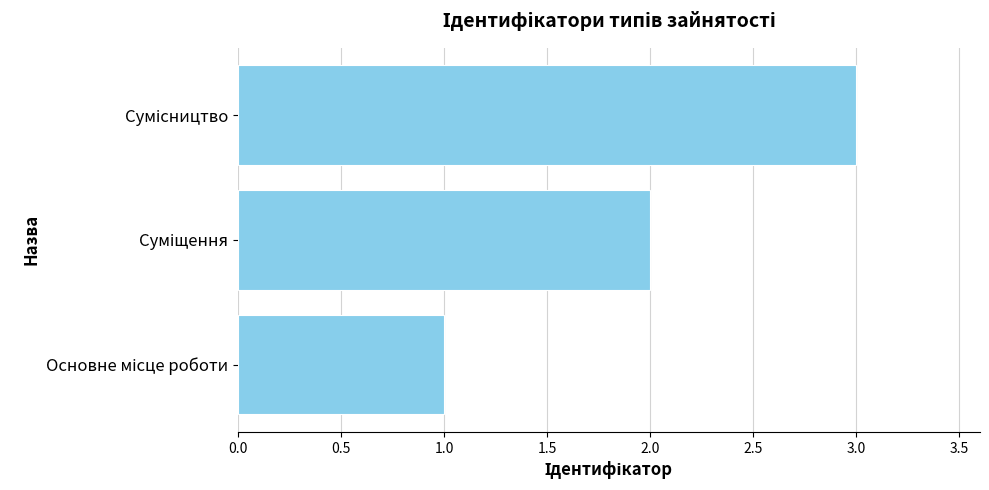

What is the greatest value displayed?

3